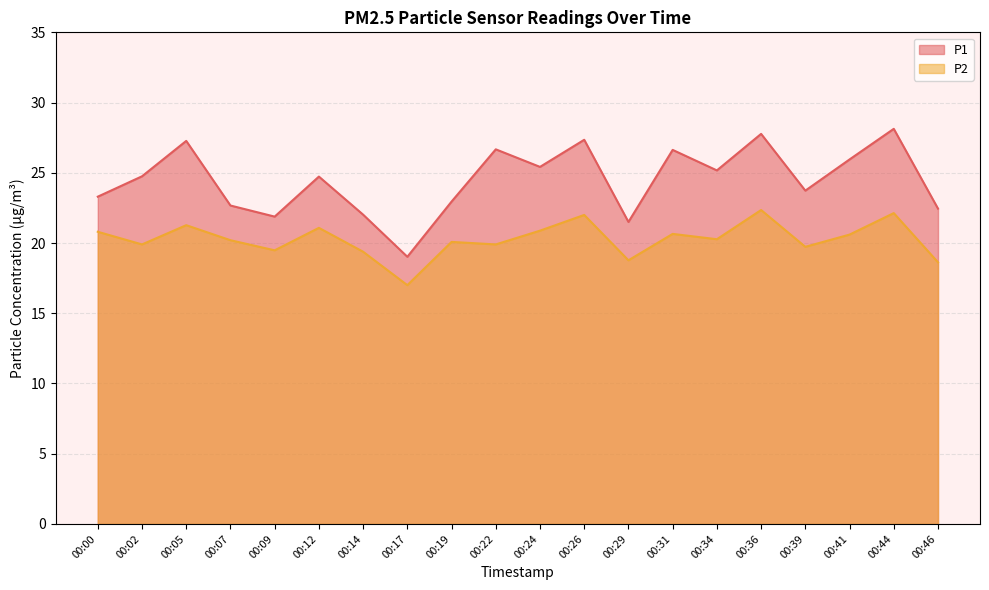

At which category does the chart reach its peak across all series?

00:44